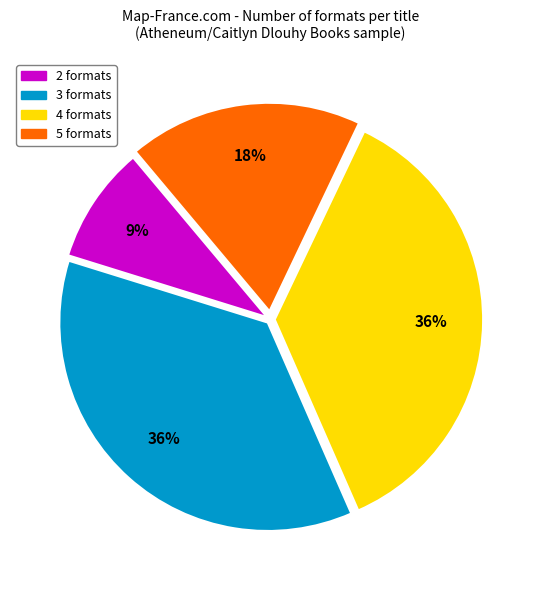

Which slice is the smallest?

2 formats